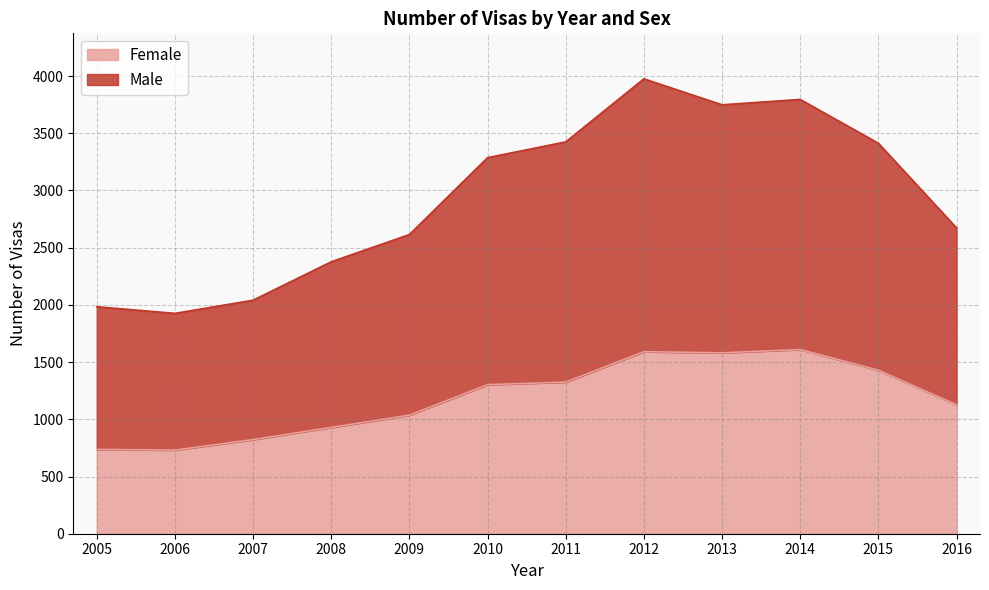

What is the highest value of the Female series?

1610